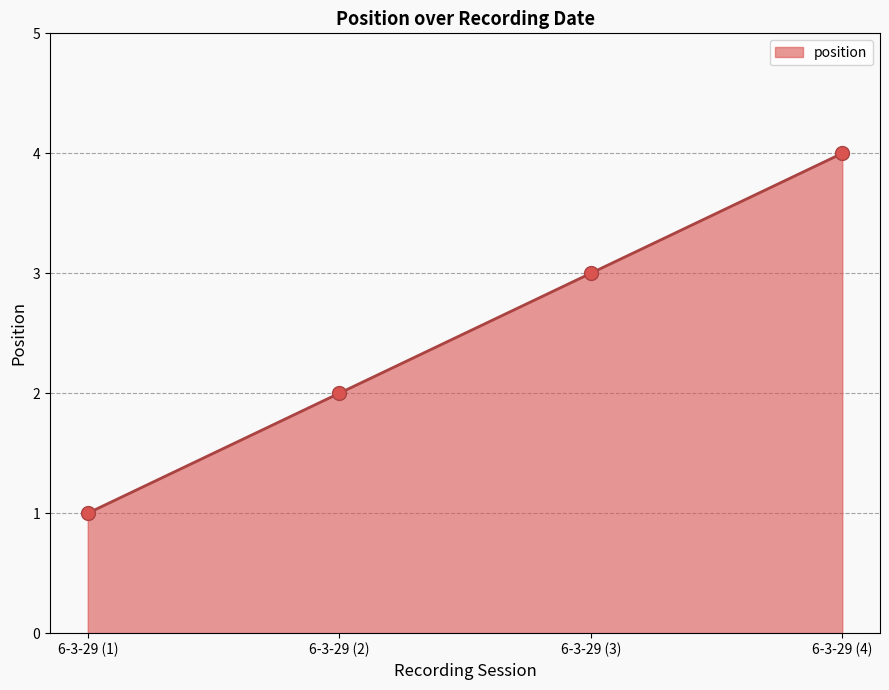

True or false: the data shows 1 at 6-3-29 (2).

False